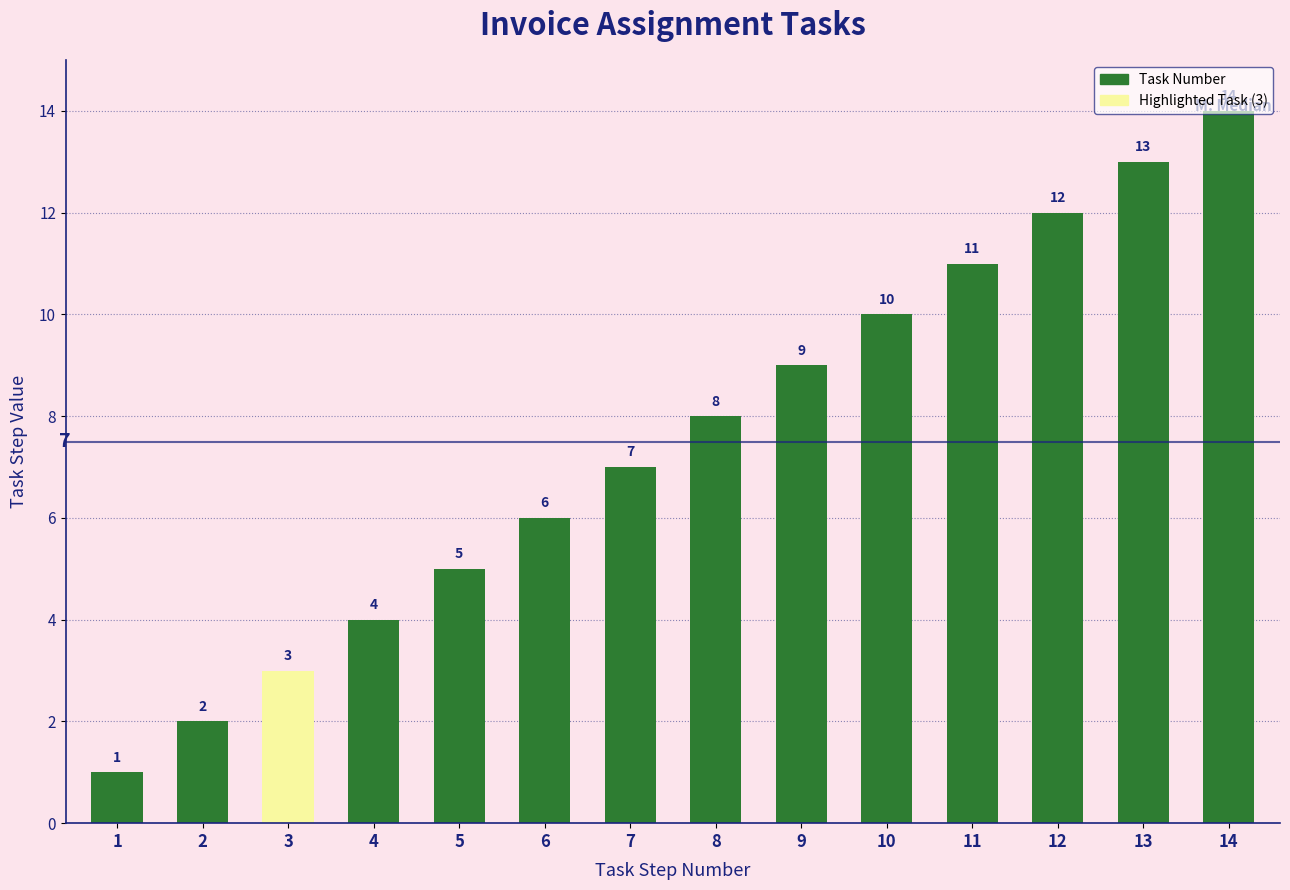

What is the change in value from 9 to 14?

+5